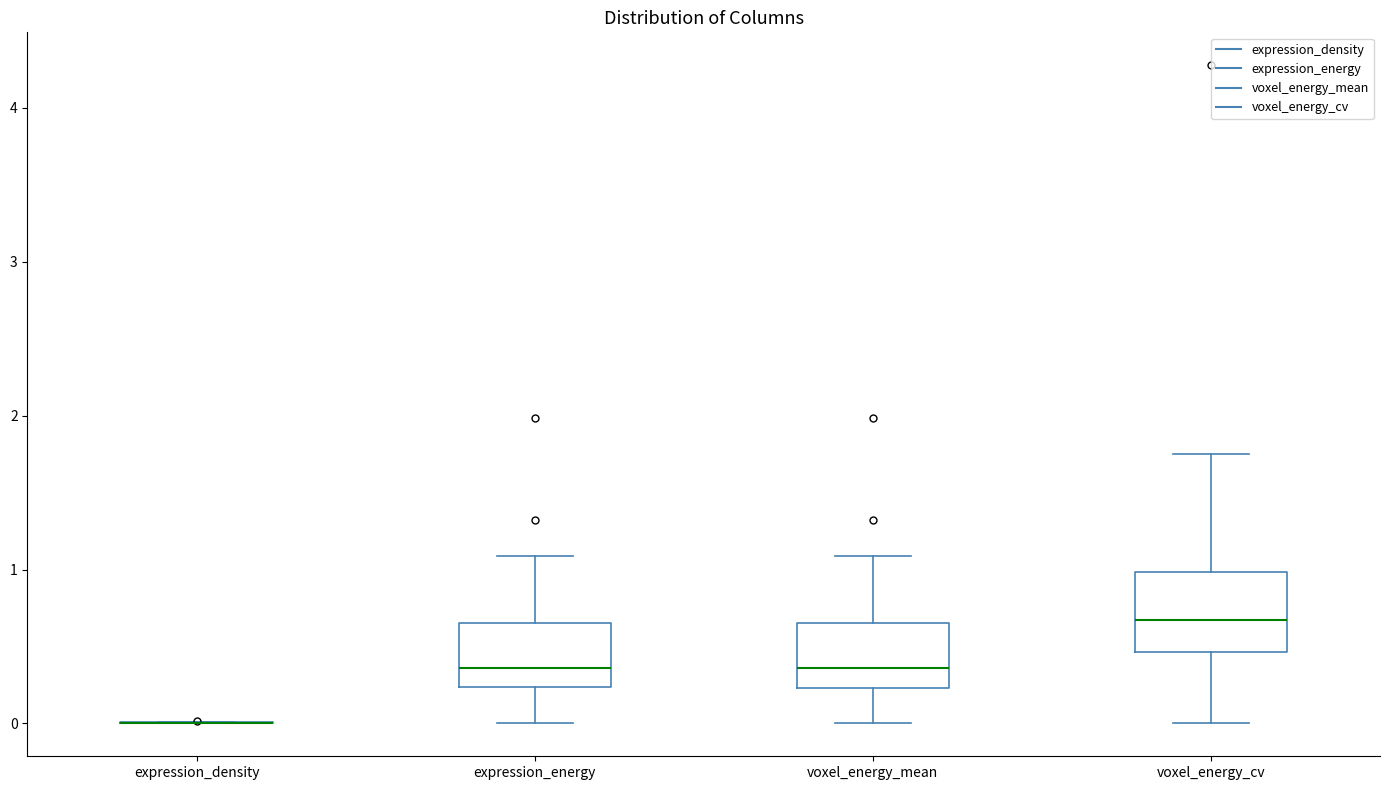

Reading left to right, read every box against the y-axis: the position of its median line, the range the box covers, and the ends of its whiskers. The values are not printed on the chart, so give them approximately, as read against the axis.

expression_density: box collapsed to a line at 0.0, whiskers 0.0 to 0.0
expression_energy: median 0.4, box 0.2 to 0.7, whiskers 0.0 to 1.1
voxel_energy_mean: median 0.4, box 0.2 to 0.7, whiskers 0.0 to 1.1
voxel_energy_cv: median 0.7, box 0.5 to 1.0, whiskers 0.0 to 1.7